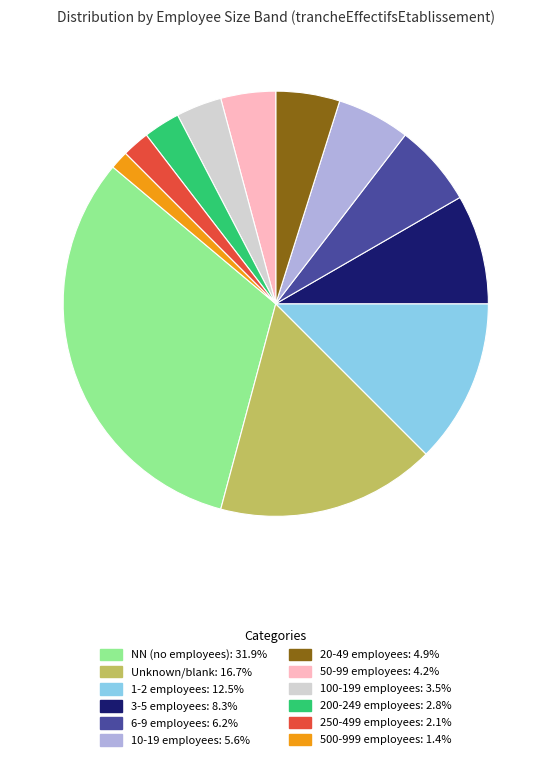

Is there a majority slice in this chart?

No